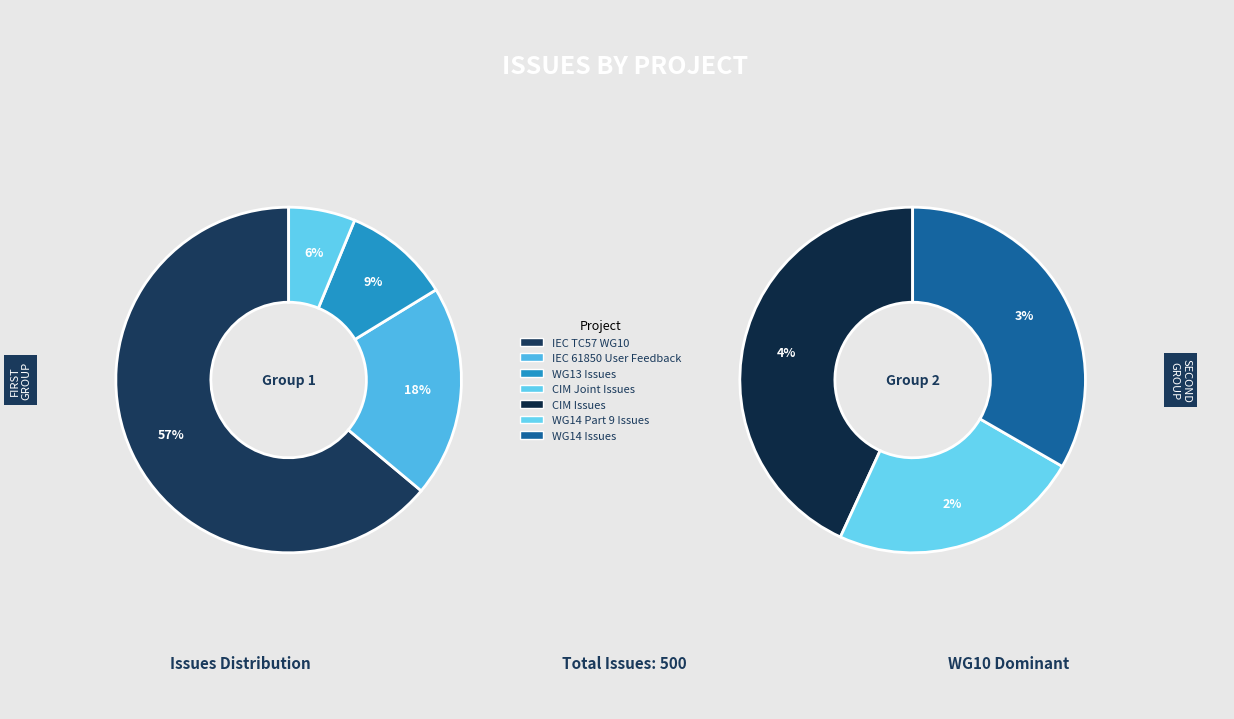

Combined, what portion of the pie is IEC 61850 User Feedback Task Force and CIM Issues?

22.2%